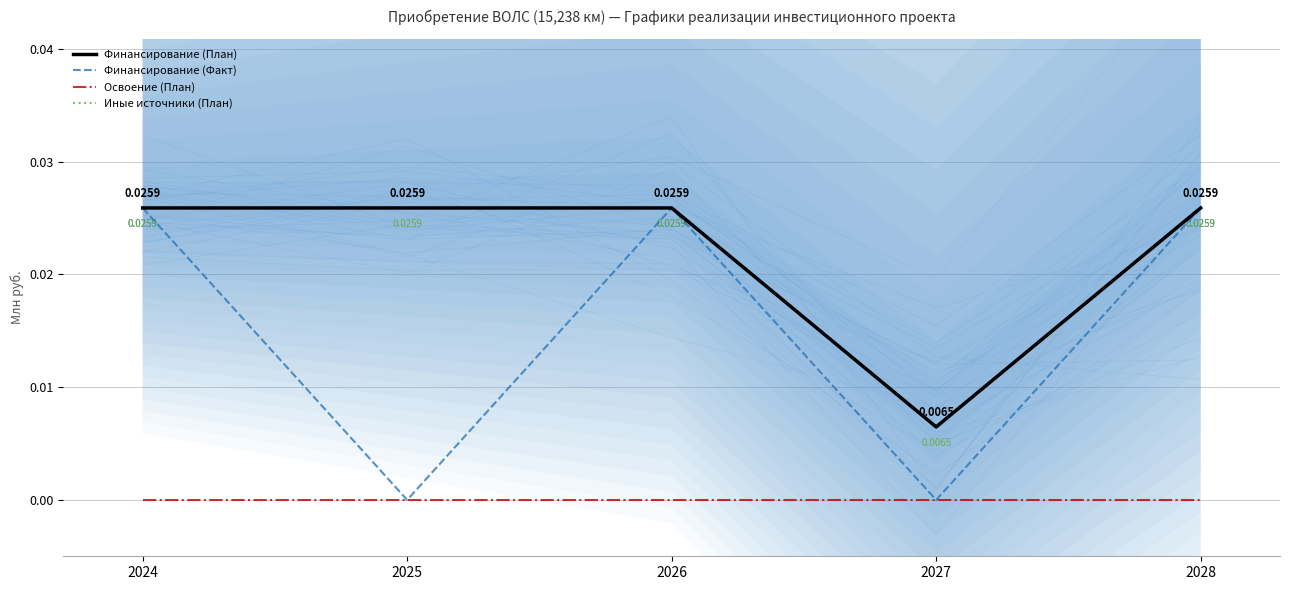

At how many categories does at least one series exceed 0?

5